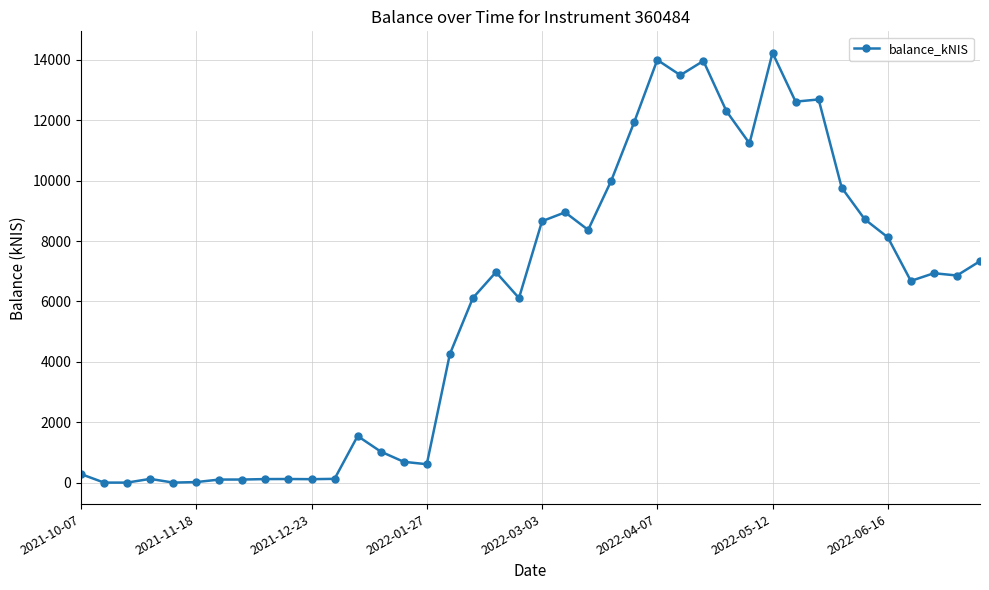

What is the greatest value displayed?

14237.6